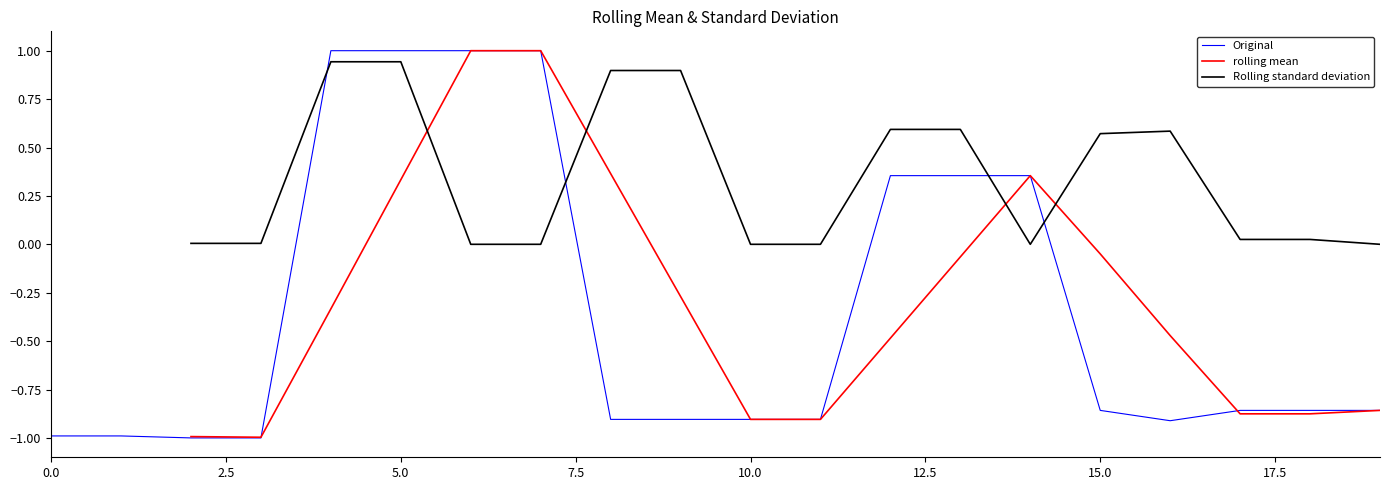

True or false: Original and rolling mean intersect in this chart.

True